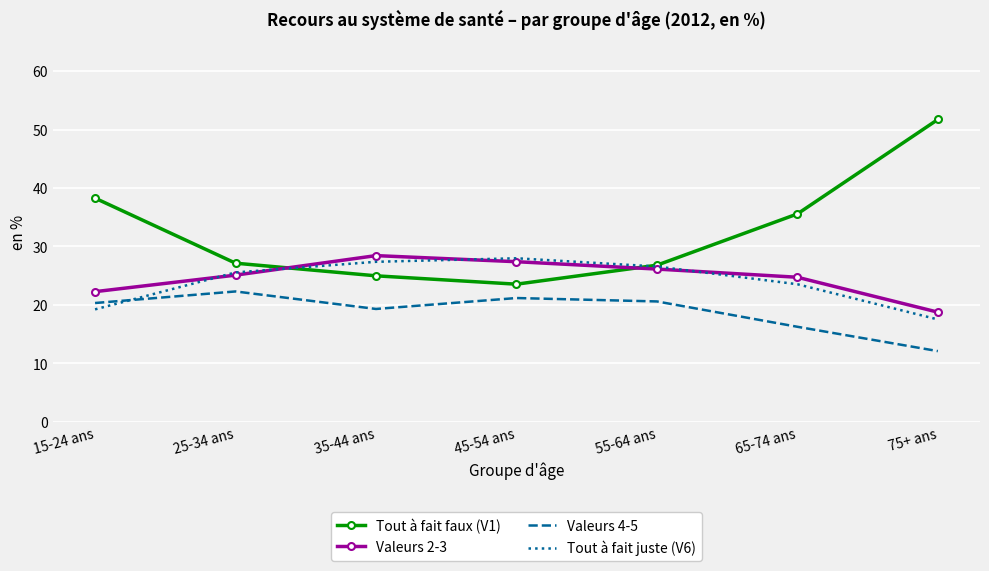

Is the value of Tout à fait faux (V1) at 35-44 ans greater than the value of Valeurs 4-5 at 45-54 ans?

Yes